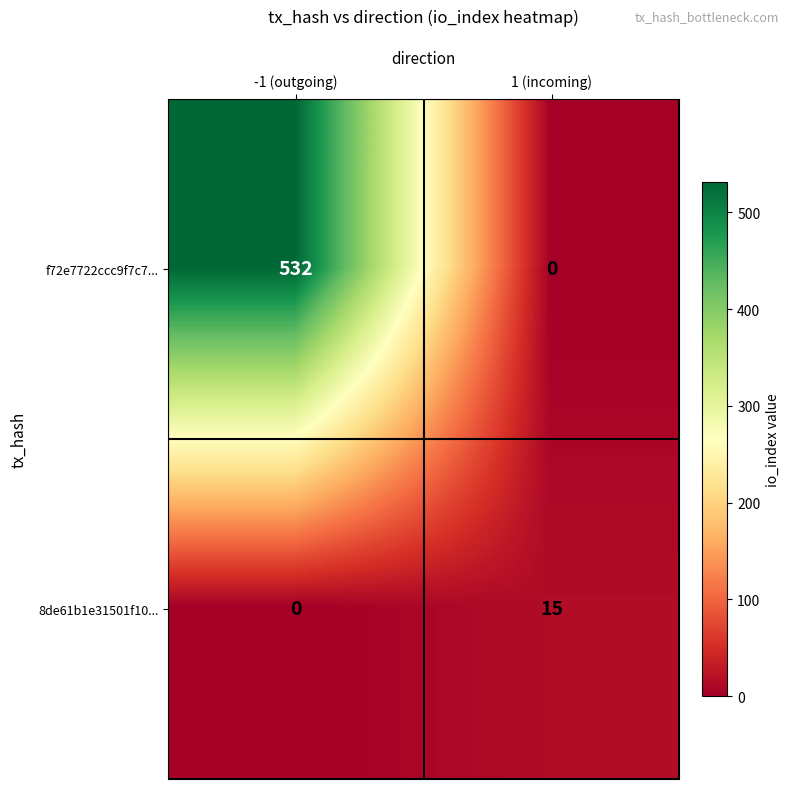

Rank the series at -1 (outgoing) from lowest to highest value.

8de61b1e31501f10..., f72e7722ccc9f7c7...